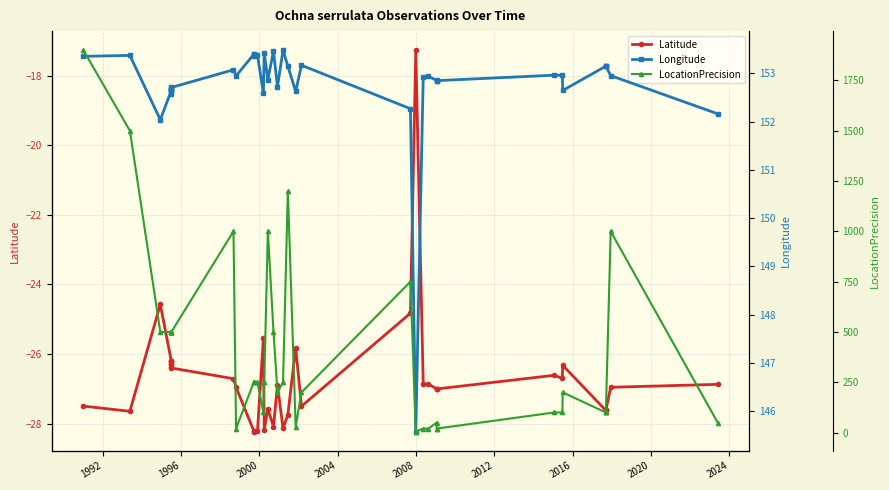

What is the value of the Longitude point at the 30th from the left?

152.9